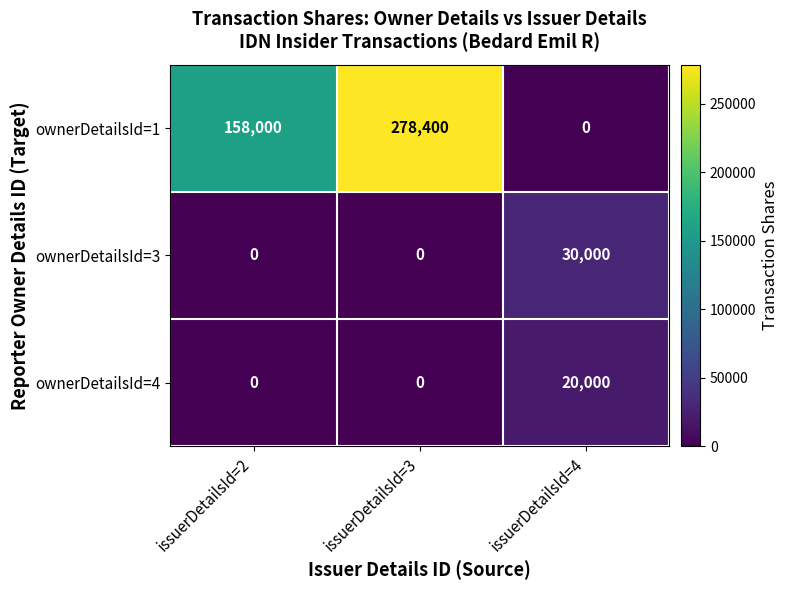

Which series has the largest range (max minus min)?

ownerDetailsId=1